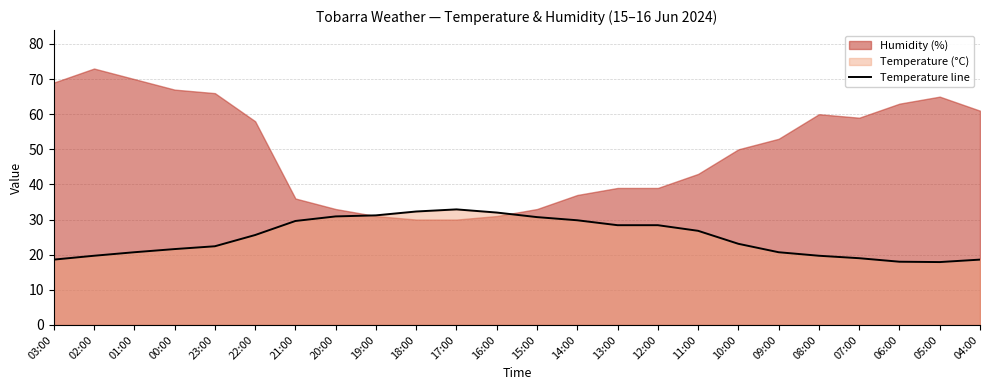

What is the label of the 18th point from the right?

21:00